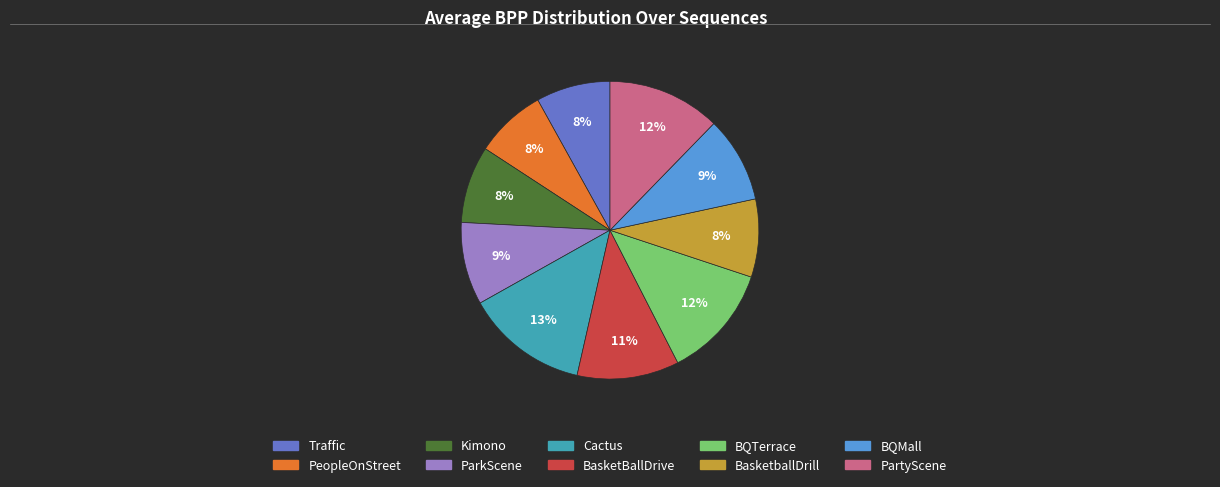

Is there a majority slice in this chart?

No